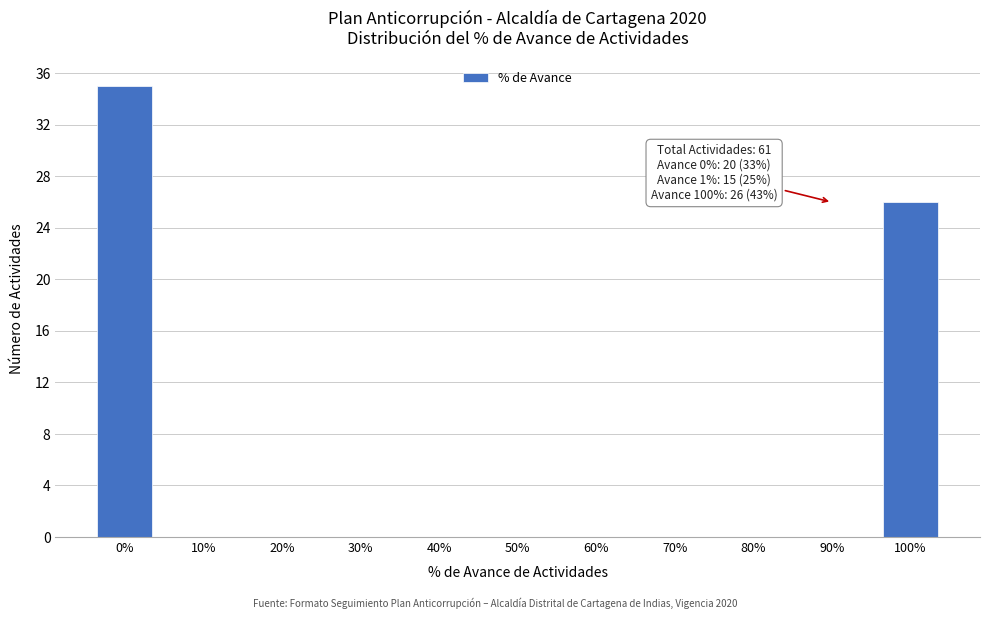

Reading left to right, list all the values displayed in this chart.

0%=35	10%=0	20%=0	30%=0	40%=0	50%=0	60%=0	70%=0	80%=0	90%=0	100%=26